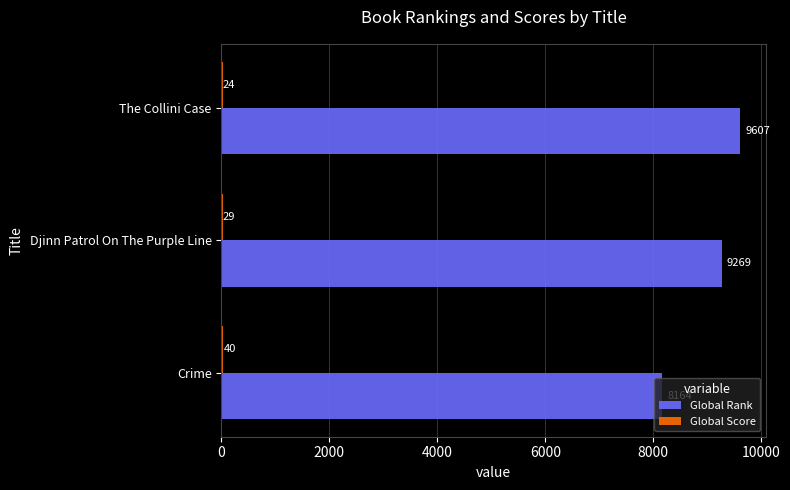

What is the total value across all series at The Collini Case?

9631